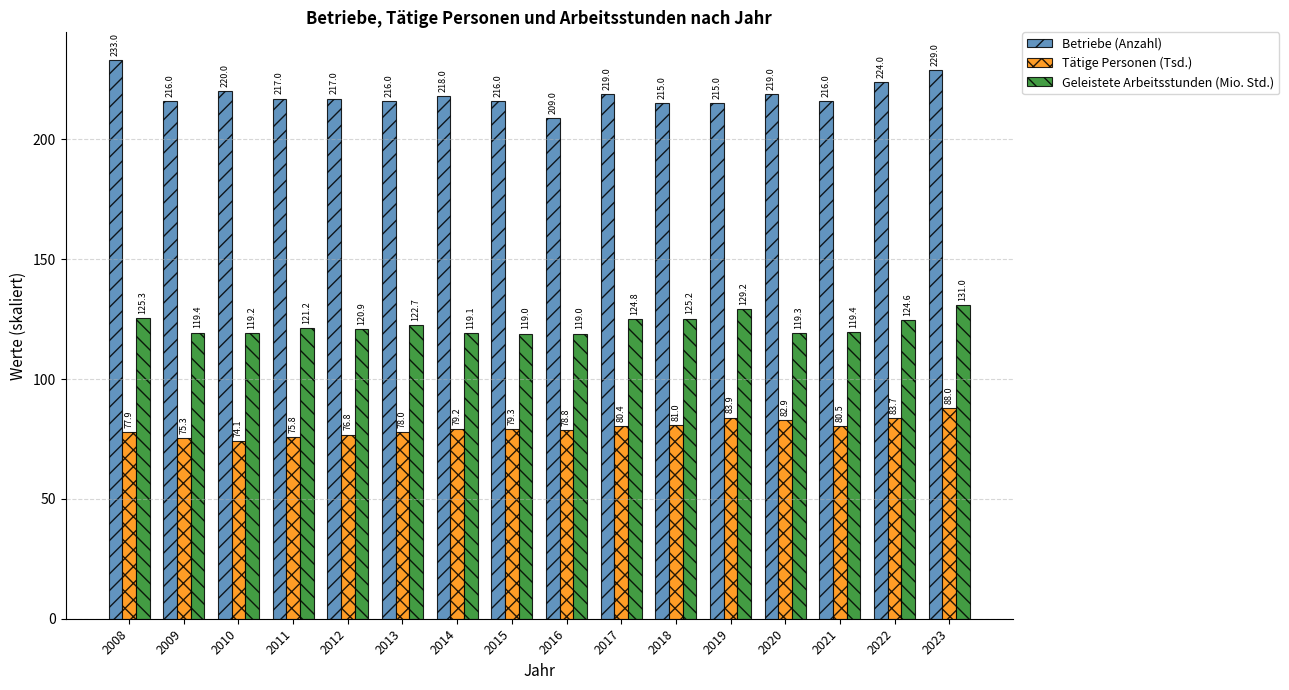

Which series has the largest total across all categories?

Betriebe (Anzahl)